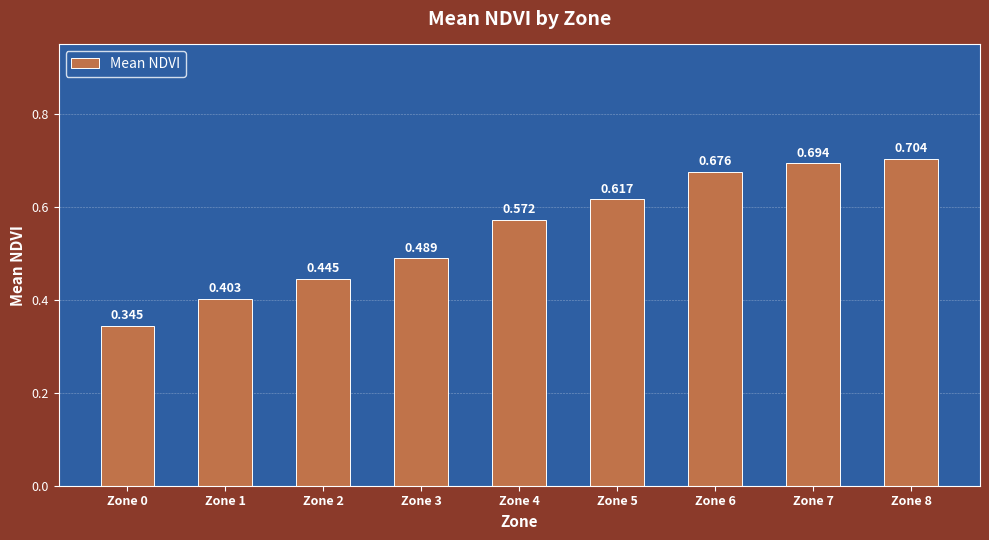

Reading left to right, what are all the values shown in this chart?

0.3	0.4	0.4	0.5	0.6	0.6	0.7	0.7	0.7